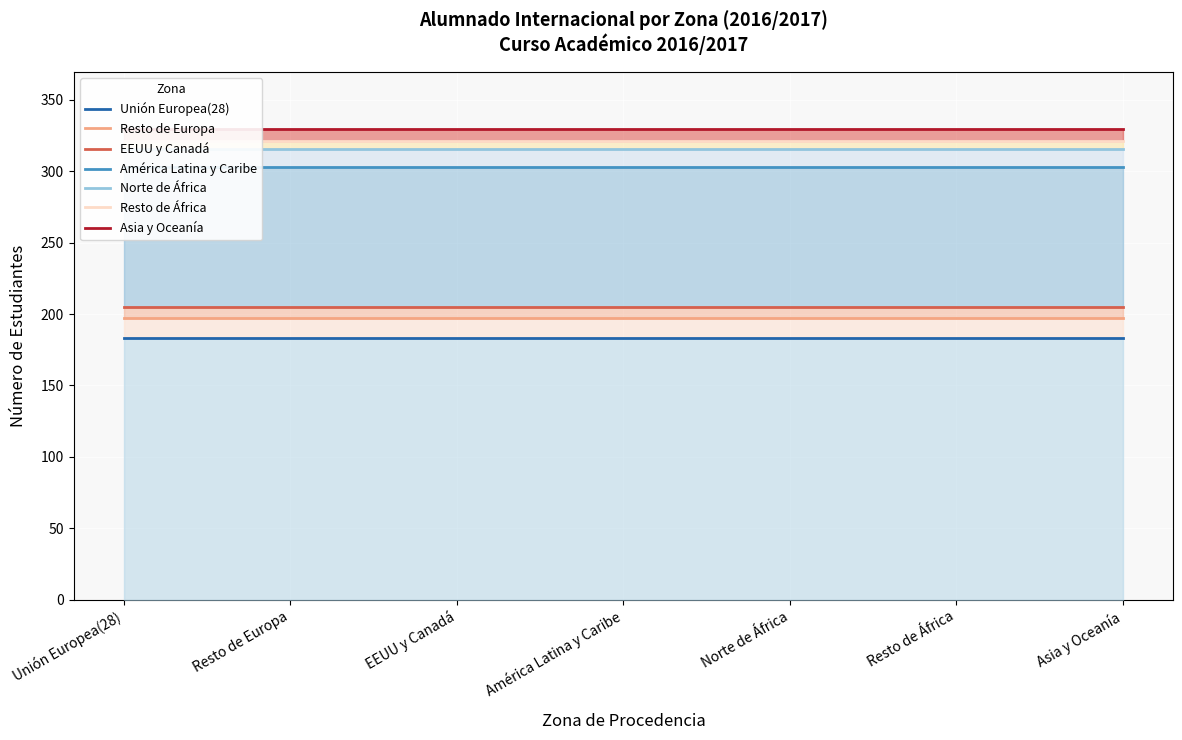

What is the label of the 4th point from the right?

América Latina y Caribe